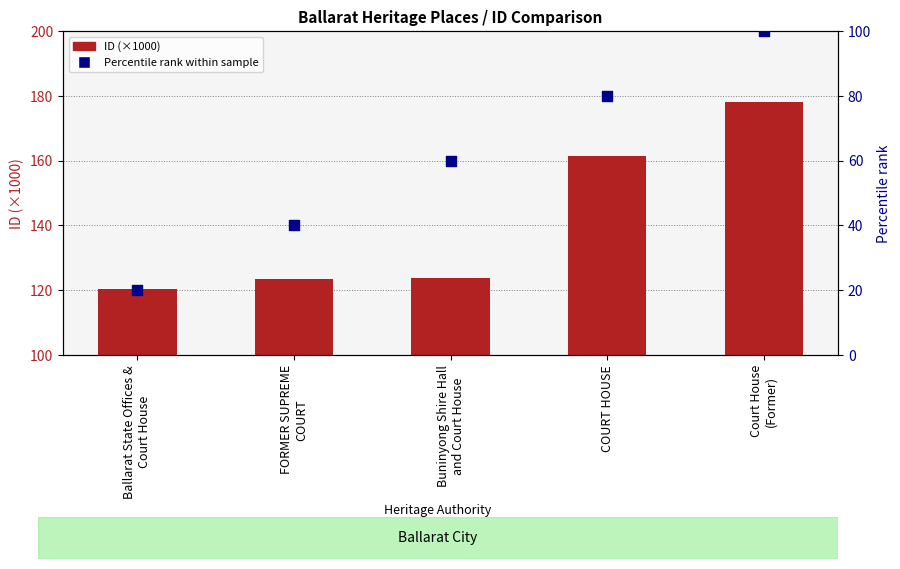

Which series reaches the minimum Y coordinate?

Percentile rank within sample